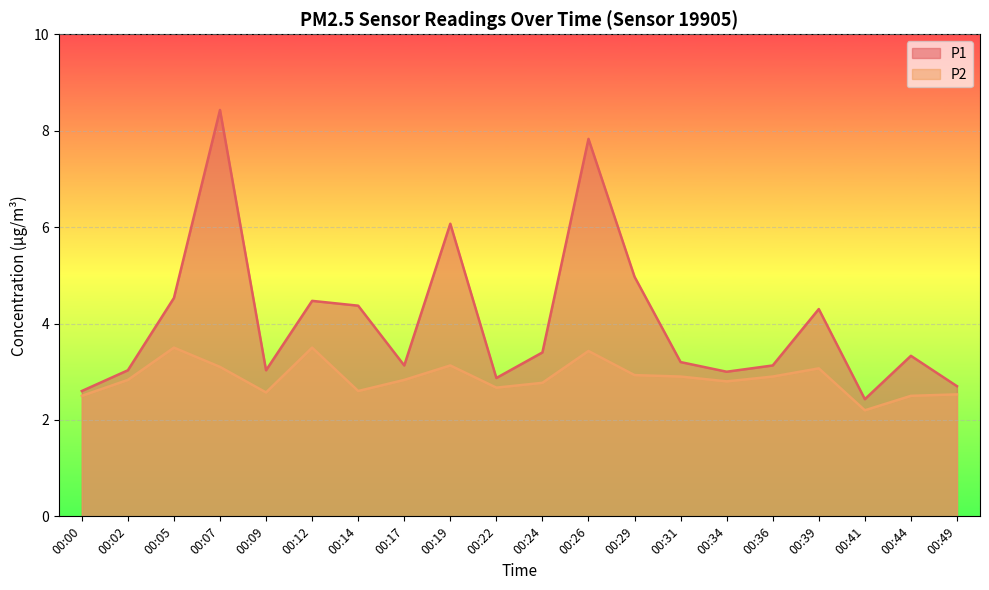

True or false: P1 and P2 cross at least once.

False